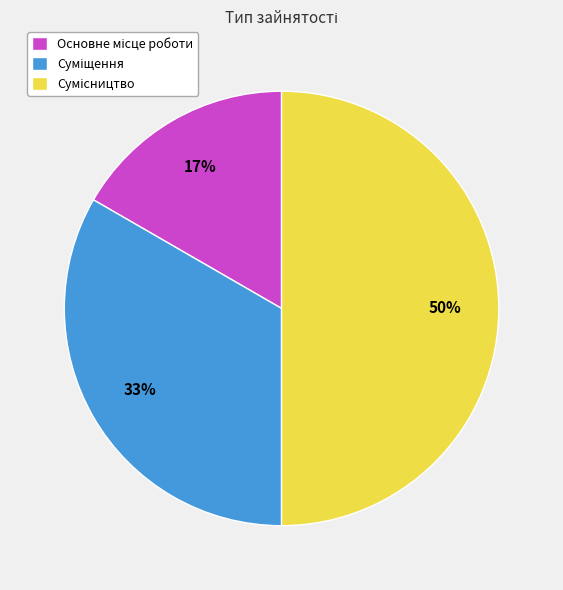

To the nearest percent, what is the difference between the largest and smallest slice percentages?

33%